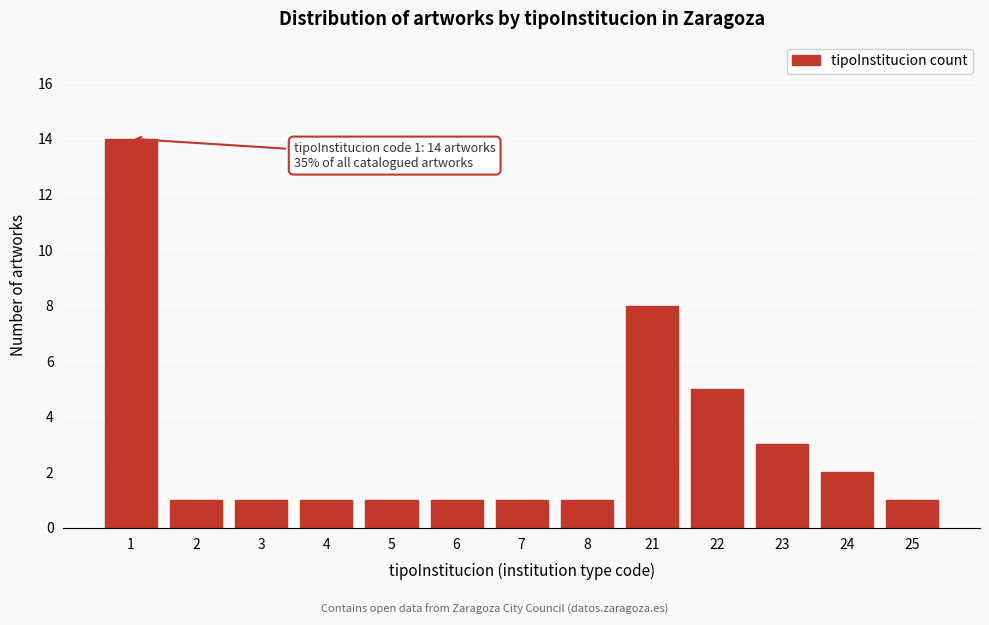

Reading left to right, transcribe all the data shown in this chart.

14	1	1	1	1	1	1	1	8	5	3	2	1